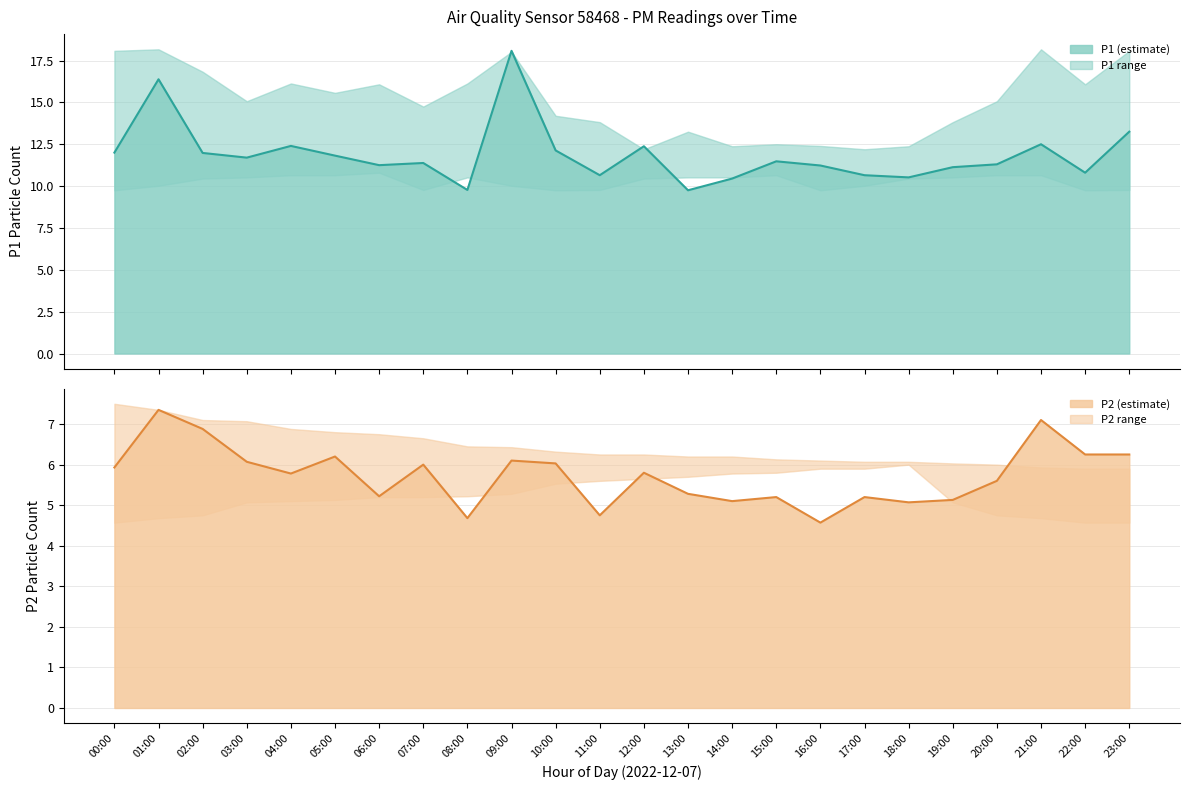

Rank the series at 18:00 from highest to lowest value.

P1, P2